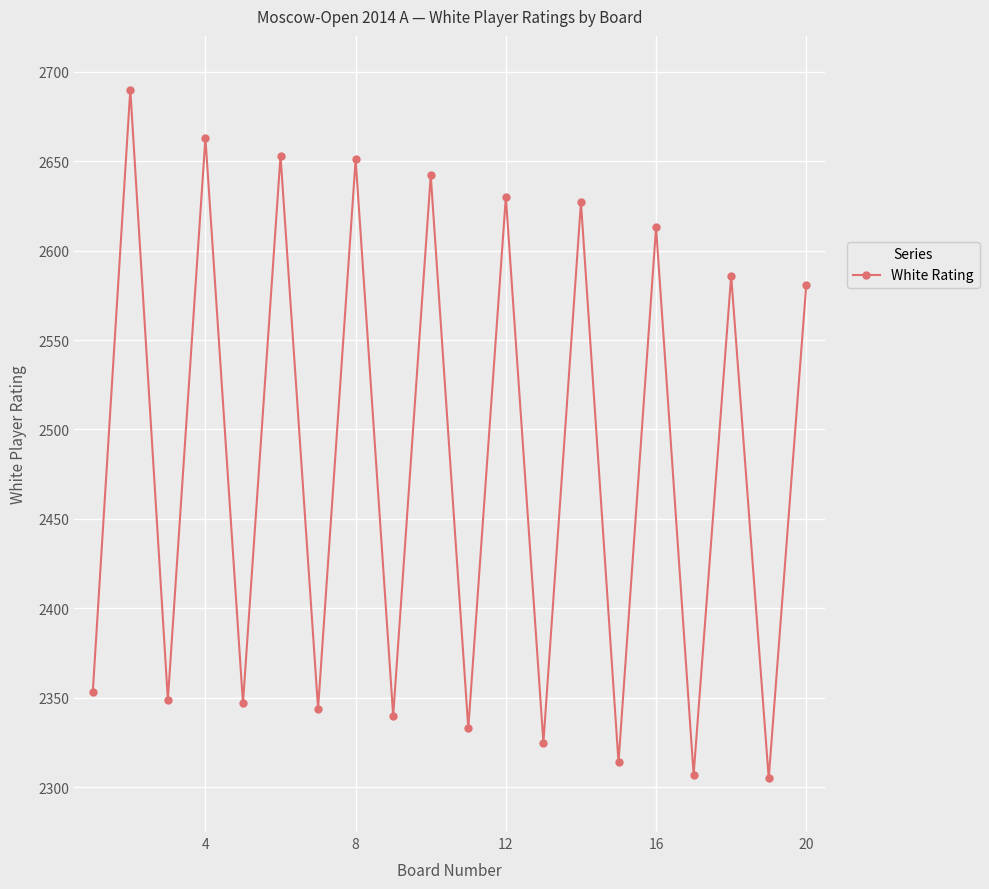

What is the average value?

2483